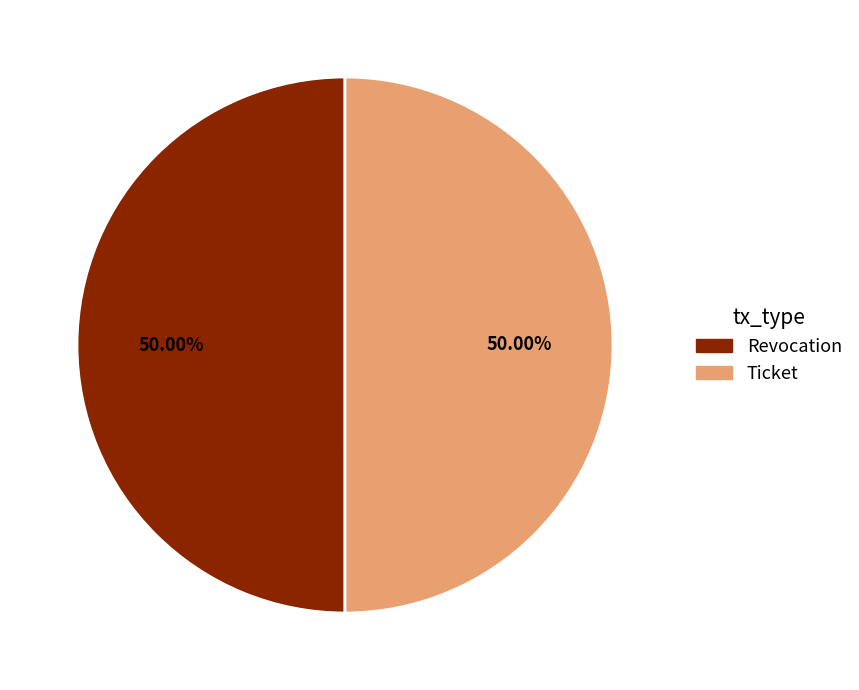

To the nearest percent, what percentage of the pie is Revocation?

50%